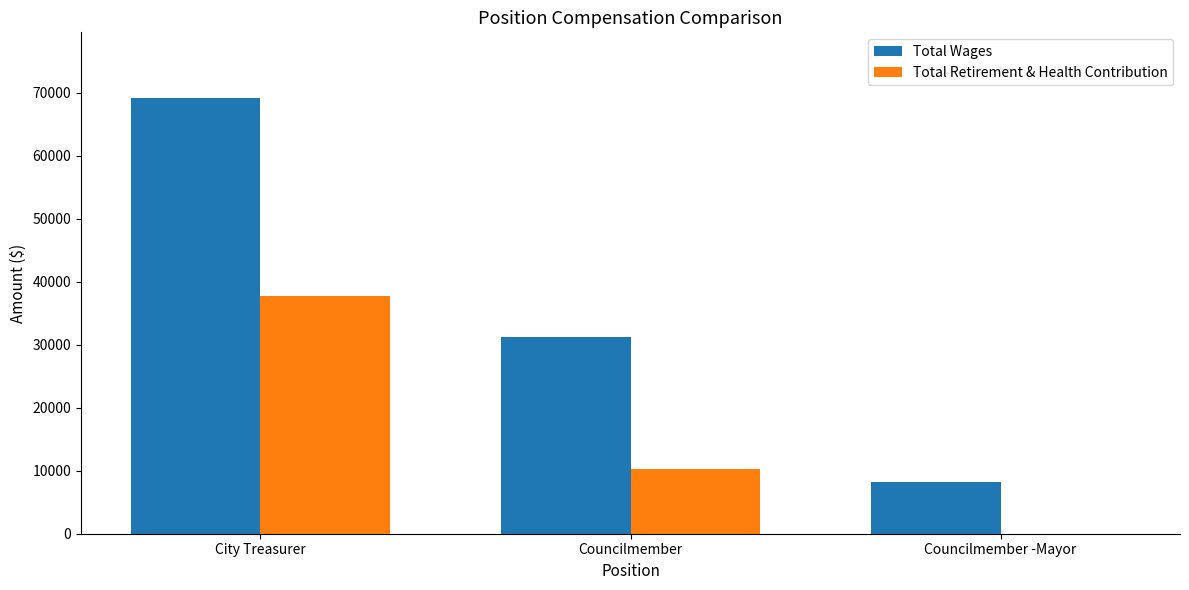

What is the sum of the Total Retirement & Health Contribution values at Councilmember and Councilmember -Mayor?

10216